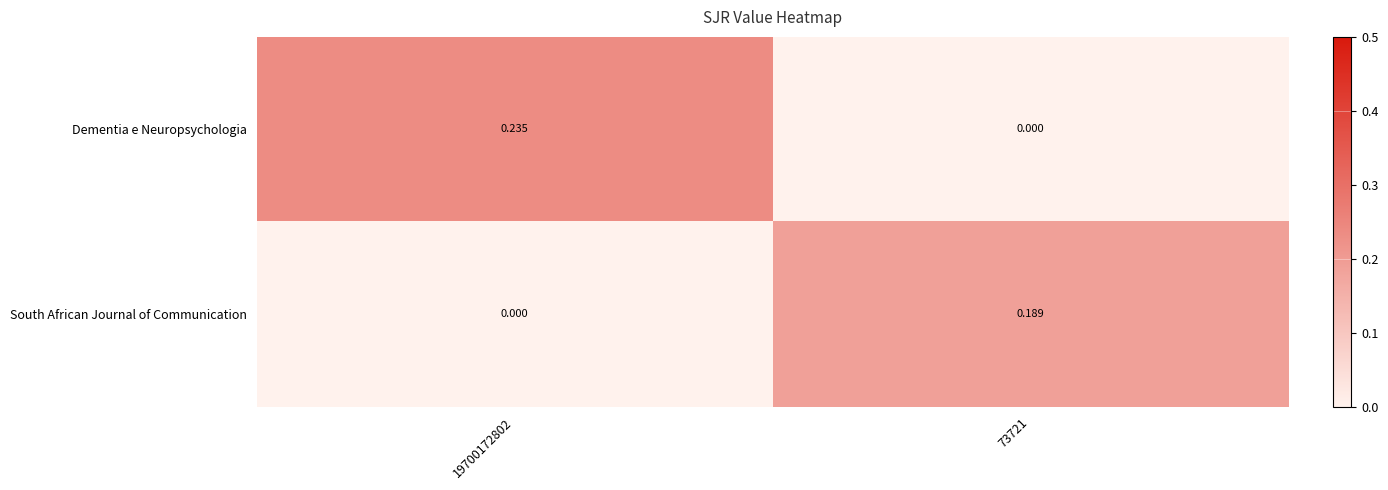

List the series in order of their overall mean, highest first.

Dementia e Neuropsychologia, South African Journal of Communication